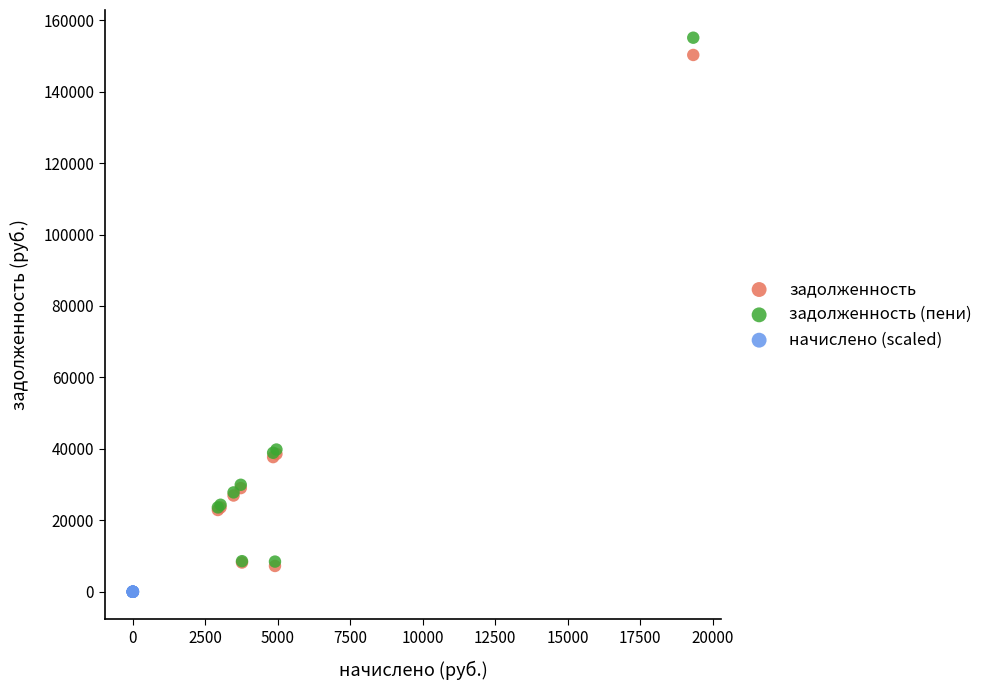

Which series has the widest spread of Y values?

задолженность (пени)